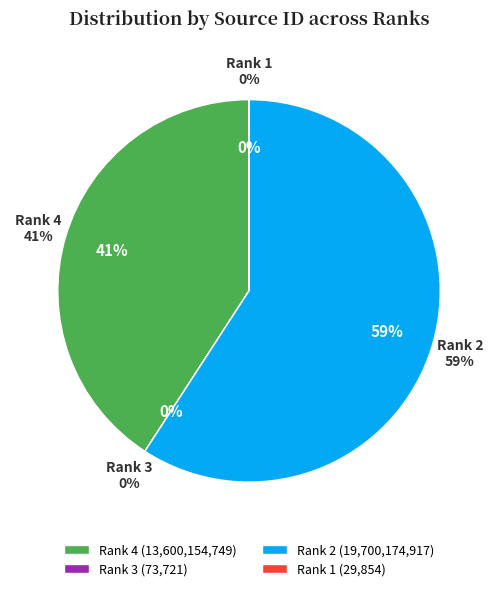

What percentage is the Rank 2 slice, to the nearest percent?

59%